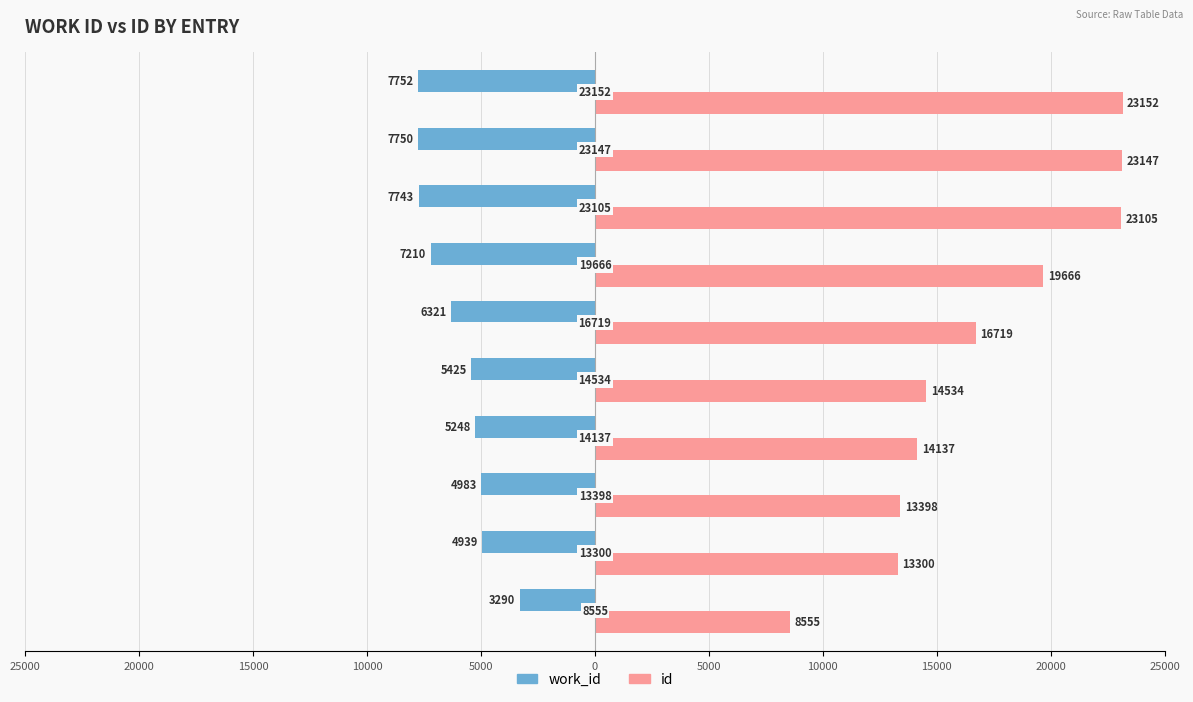

What is the sum of all work_id values?

-60661